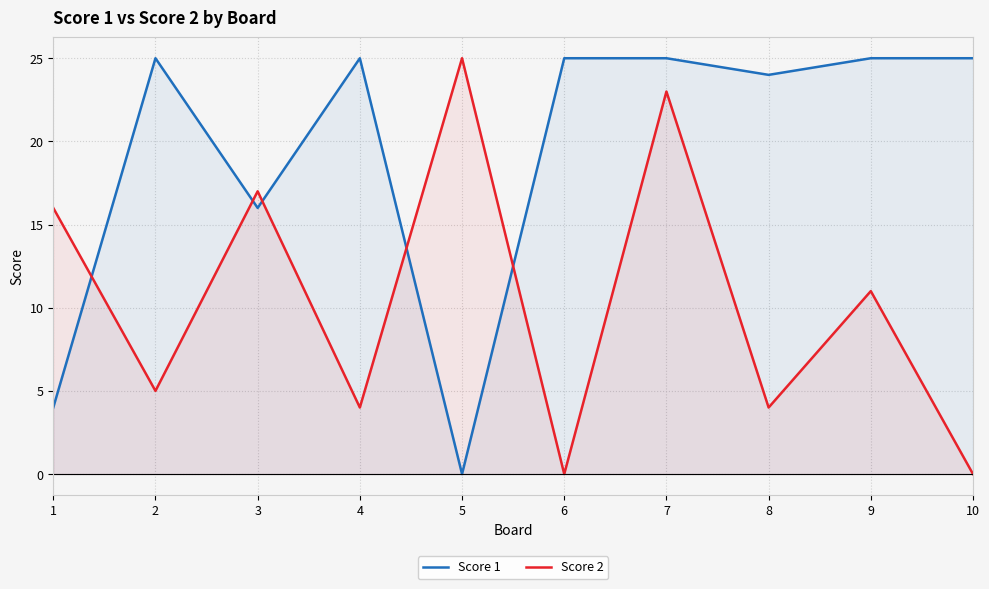

Is the value of Score 2 at 9 greater than the value of Score 1 at 6?

No